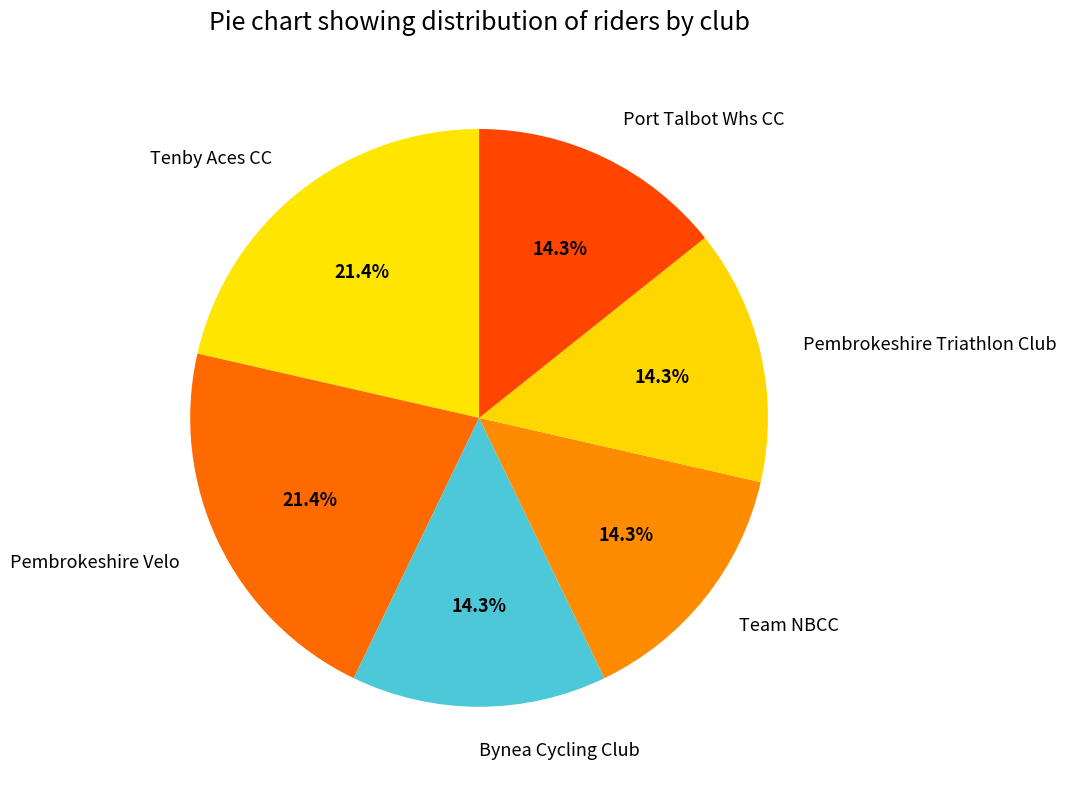

Count the number of slices in the pie.

6